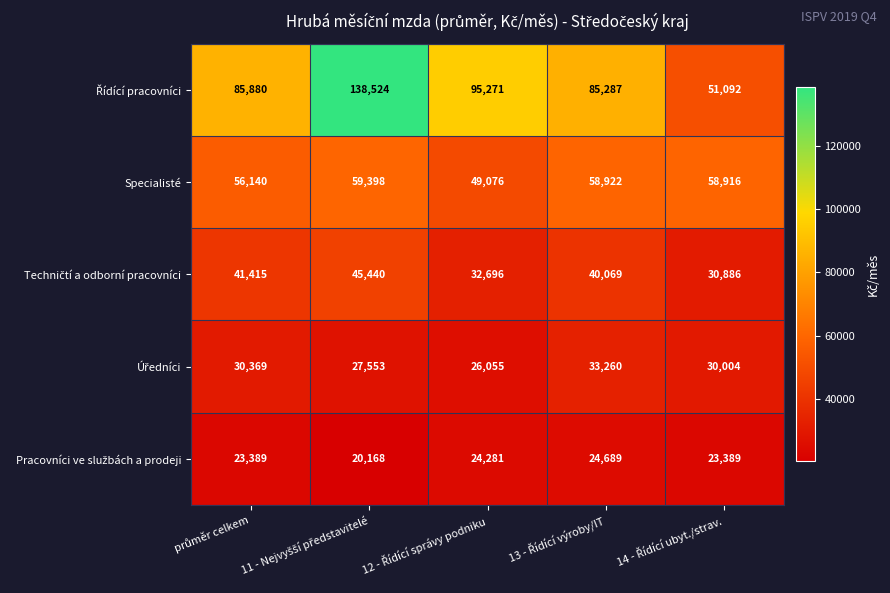

How many data points does each series have?

5